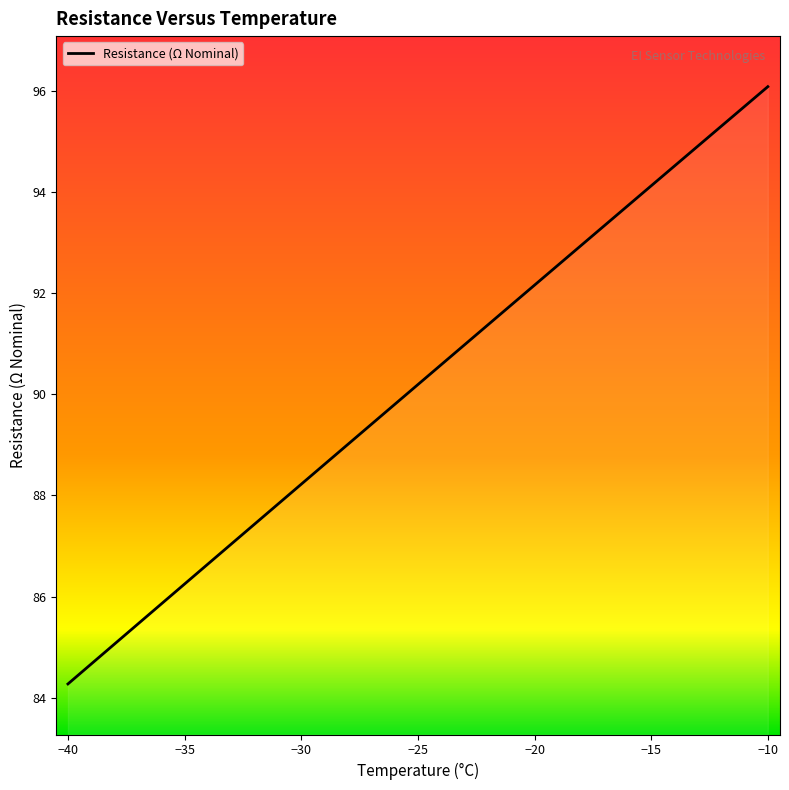

Count the number of data series in this chart.

1